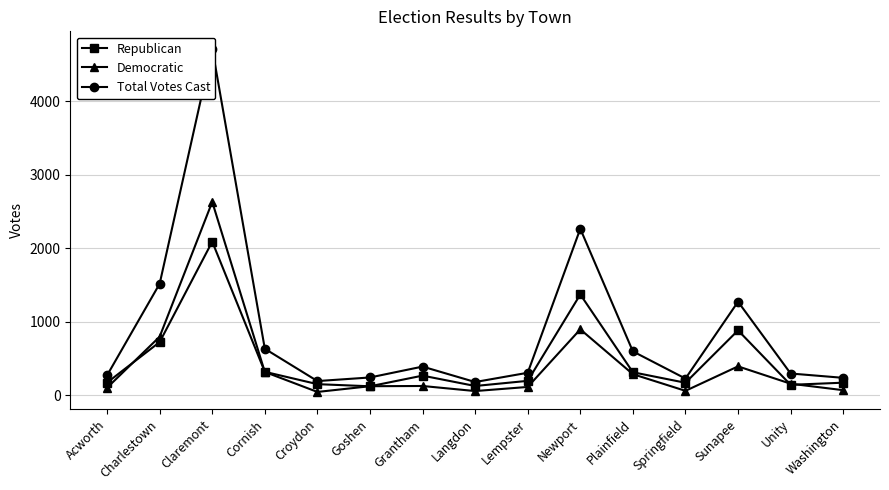

How many distinct data groups are displayed?

3